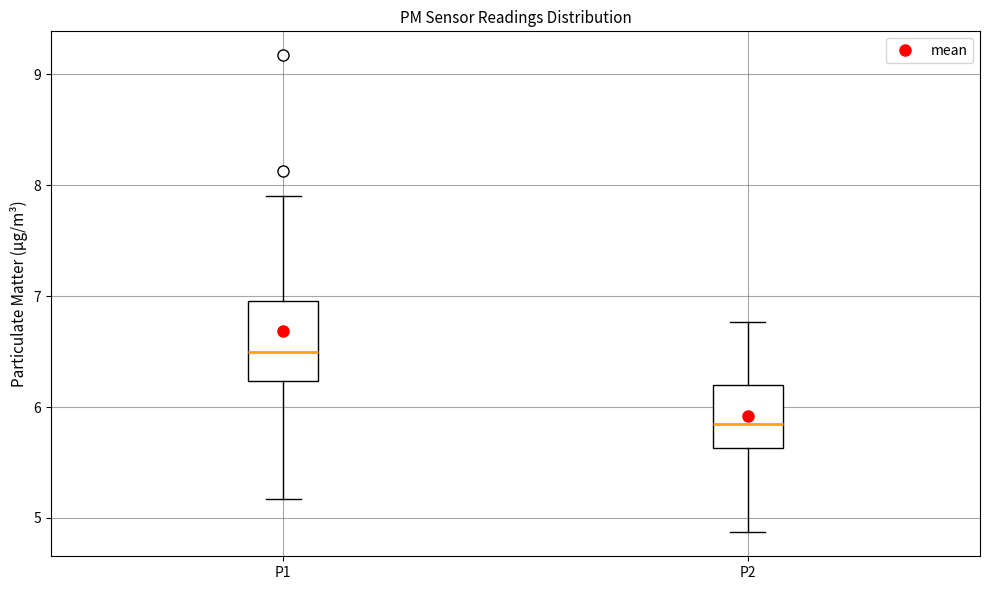

Which box's median line is the lowest?

P2